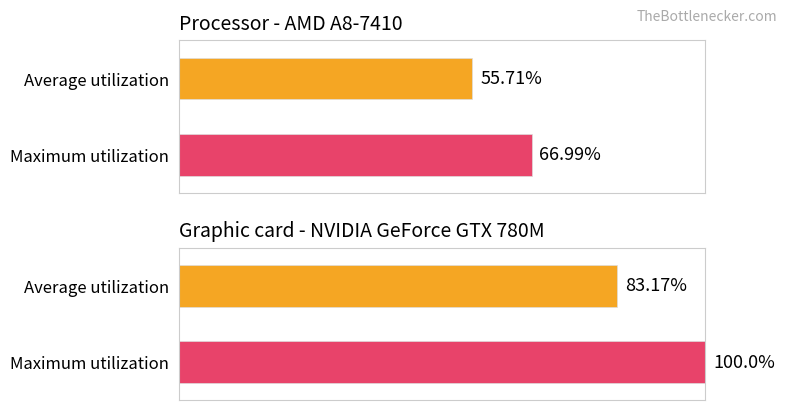

Reading right to left, list all the values displayed in this chart.

Average utilization: 83.2	55.7
Maximum utilization: 100.0	67.0